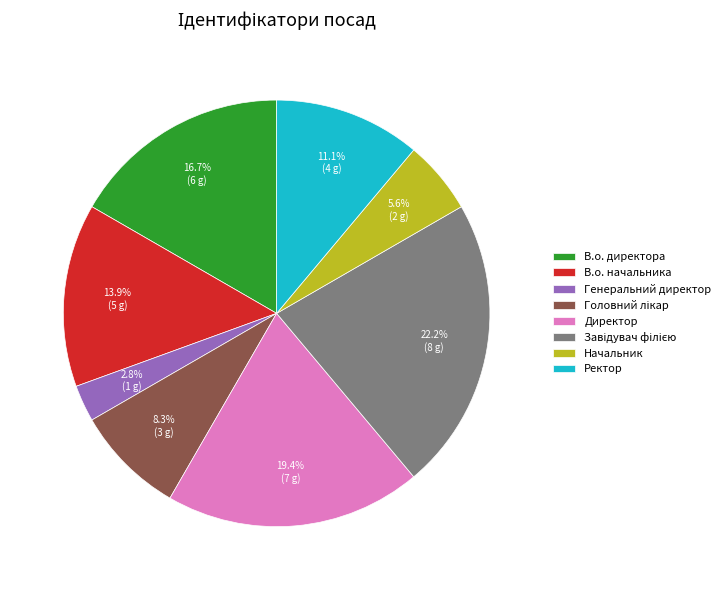

To the nearest percent, what is the average slice percentage?

12%